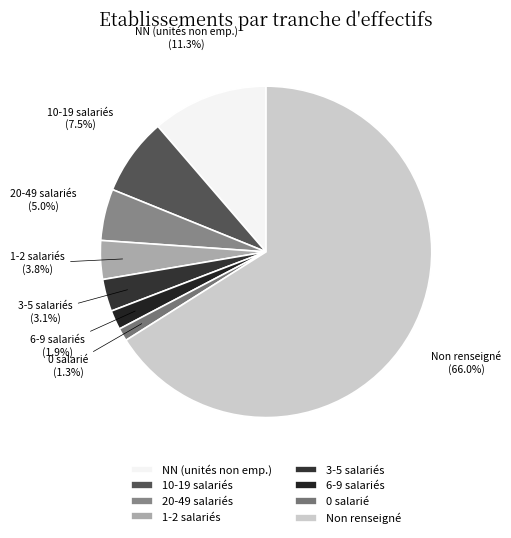

Which has a higher value, 20-49 salariés or 3-5 salariés?

20-49 salariés